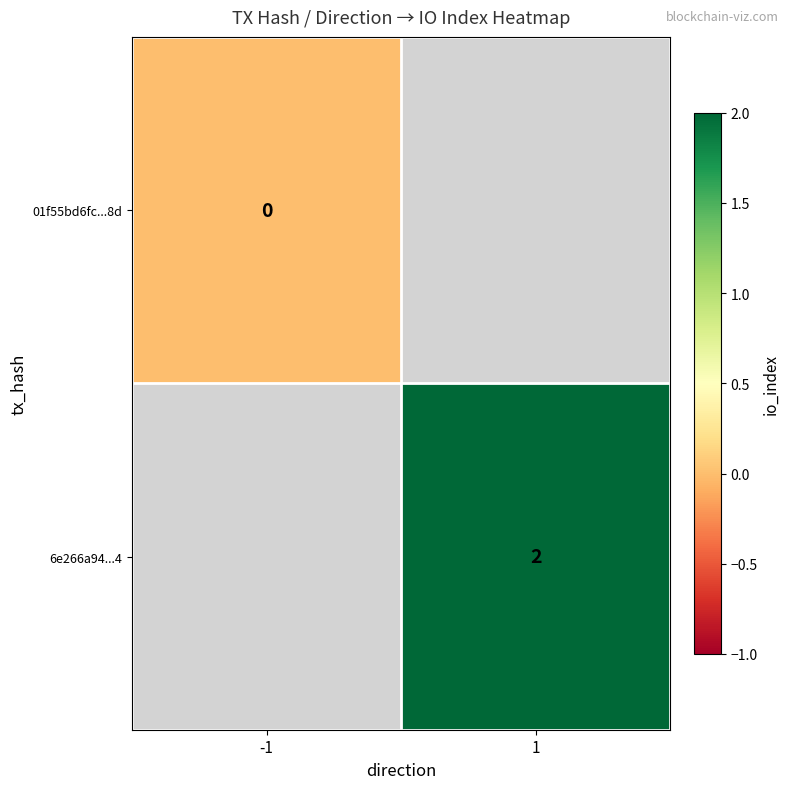

Between -1 and 1, which is larger?

1